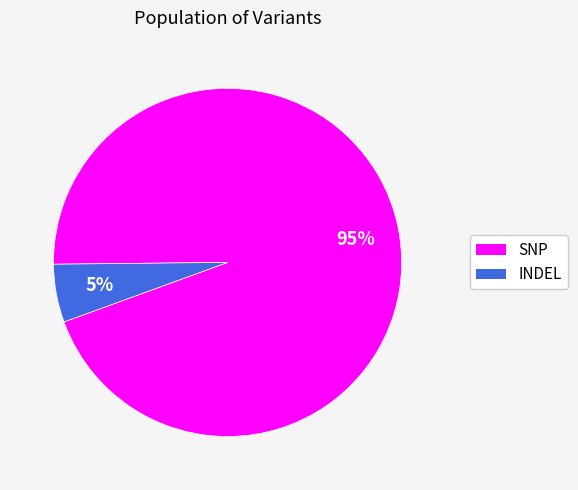

How many slices are in this pie chart?

2